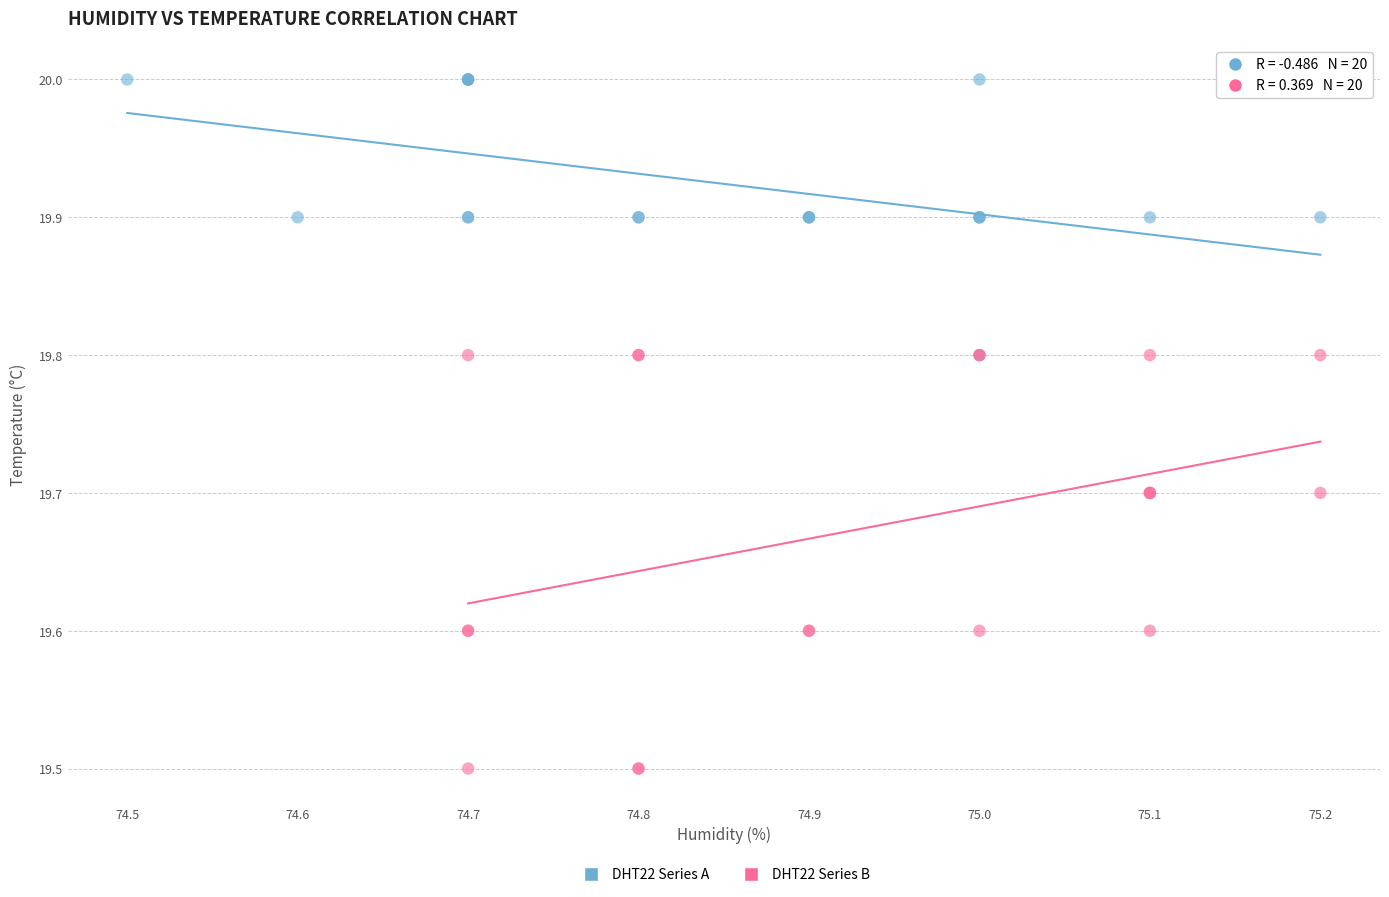

Which series has the widest spread of Y values?

DHT22 Series B